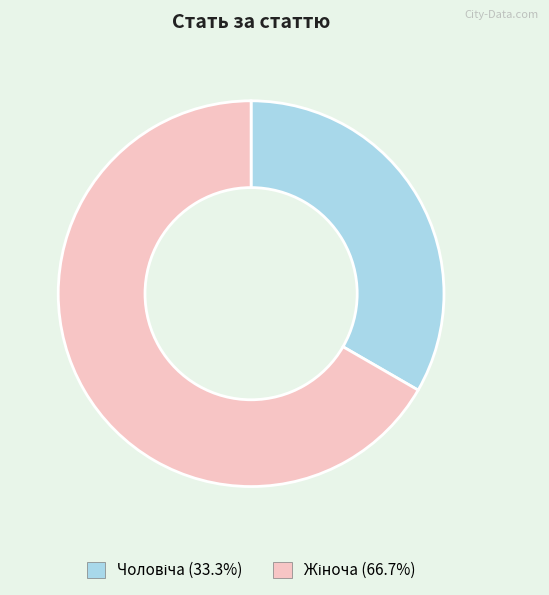

Does any single category account for the majority?

Yes